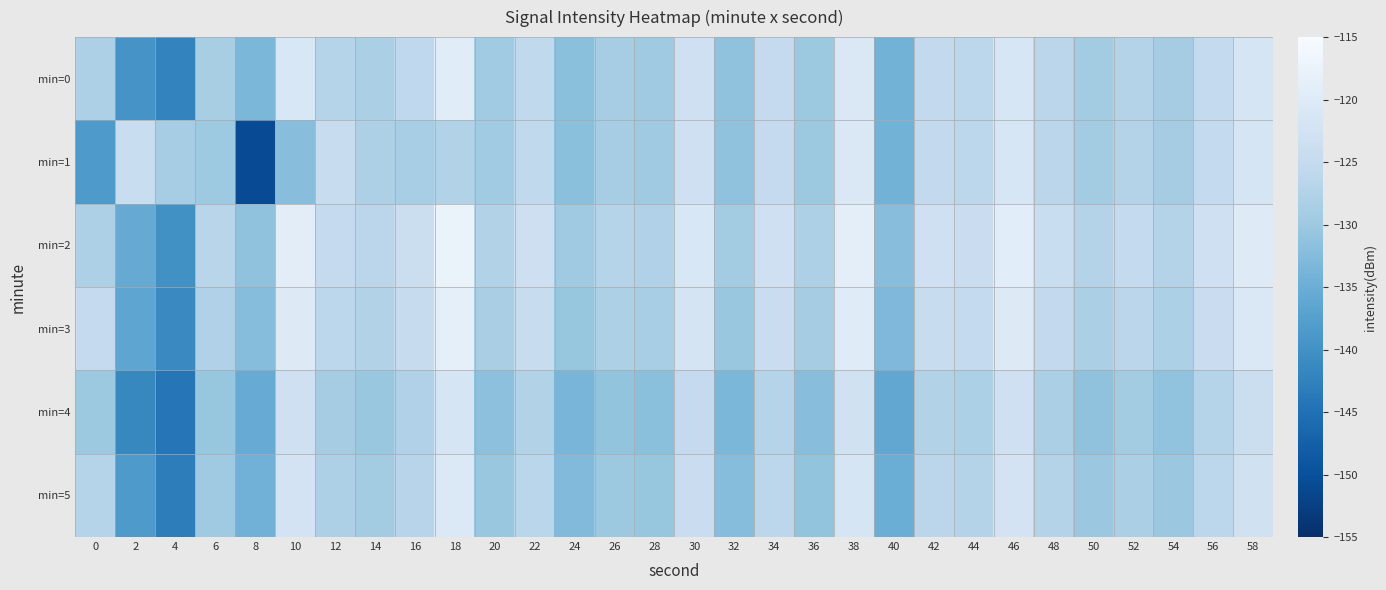

Which category has the lowest value across all series?

8